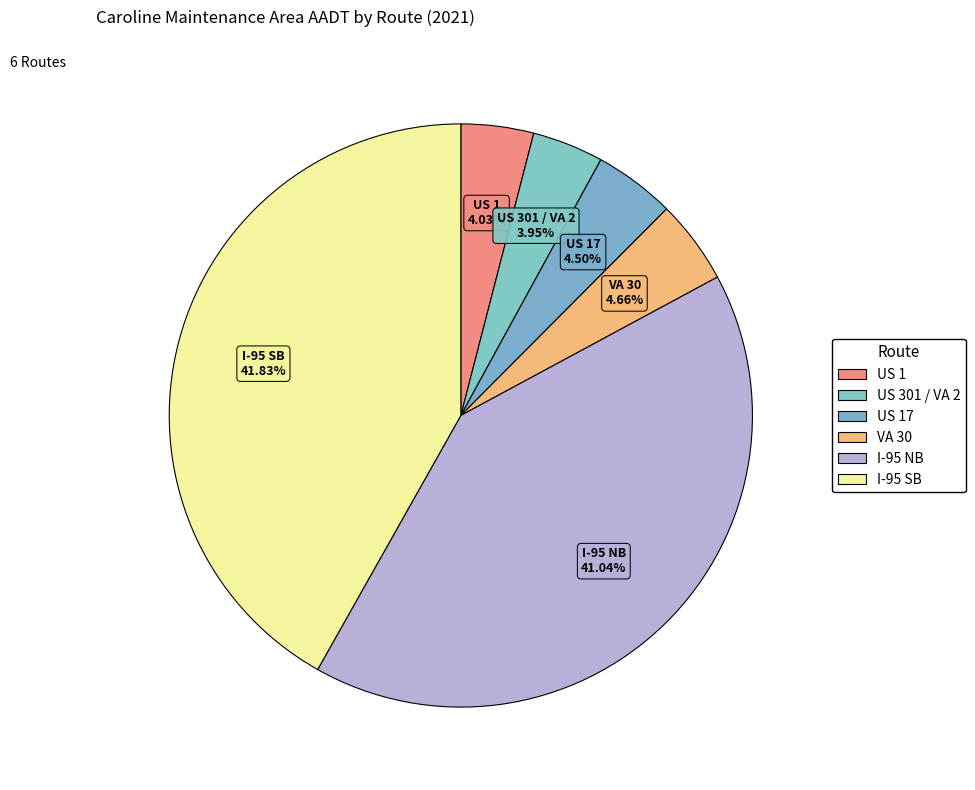

Count the number of slices in the pie.

6